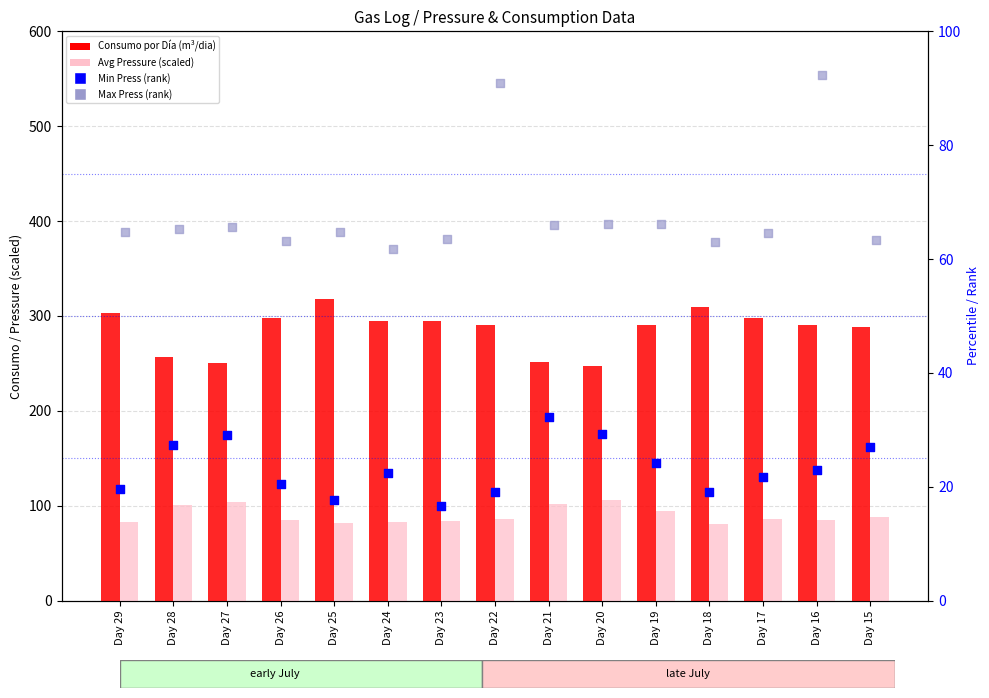

What is the total value across all series at Day 26?

466.9